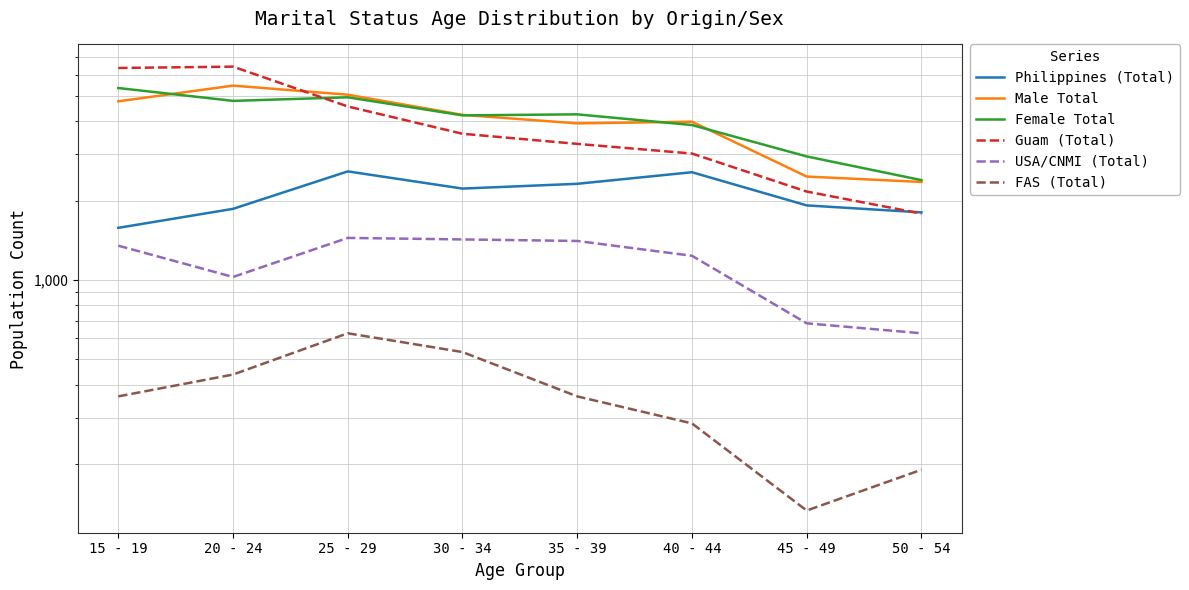

In USA/CNMI (Total), how many points are lower than both neighbors (excluding endpoints)?

1